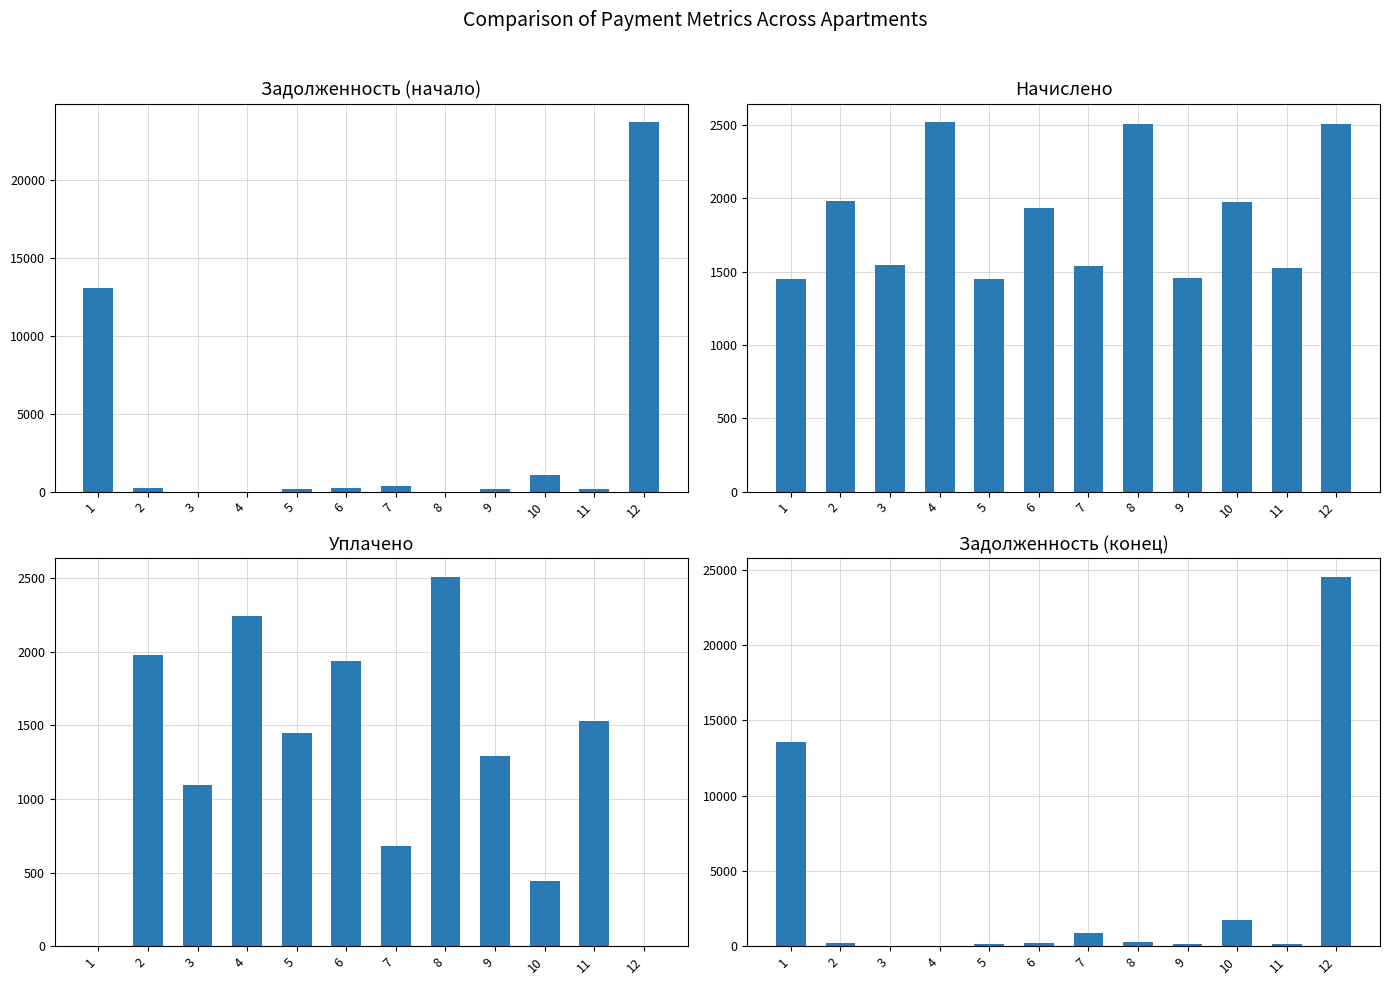

How many groups of bars are there?

12